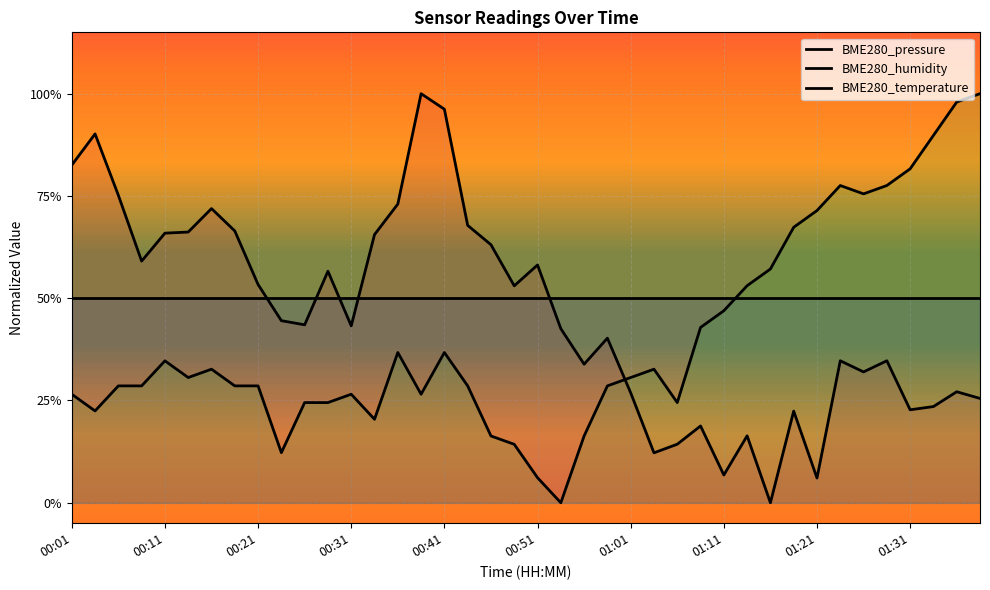

Rank the categories by BME280_pressure value from lowest to highest.

30, 32, 28, 25, 26, 29, 27, 31, 36, 37, 39, 24, 38, 34, 22, 33, 35, 23, 21, 12, 10, 01:31, 19, 01:21, 11, 20, 00:31, 18, 13, 00:41, 00:51, 01:11, 17, 01:01, 14, 00:21, 00:01, 00:11, 16, 15